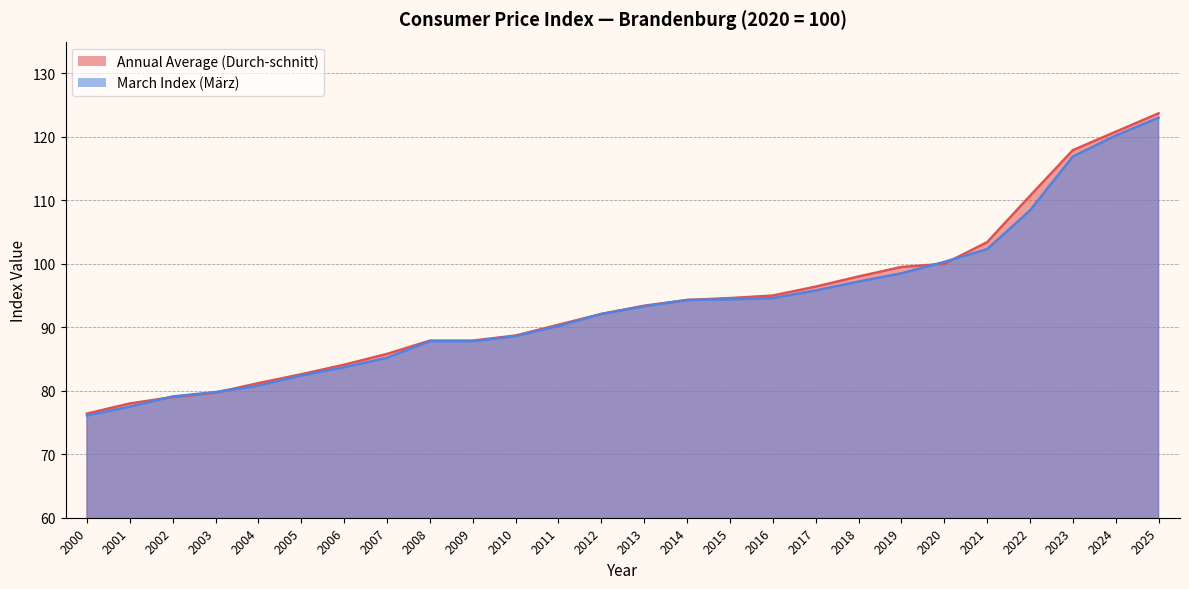

What is the average value of the March Index (März) series?

93.5